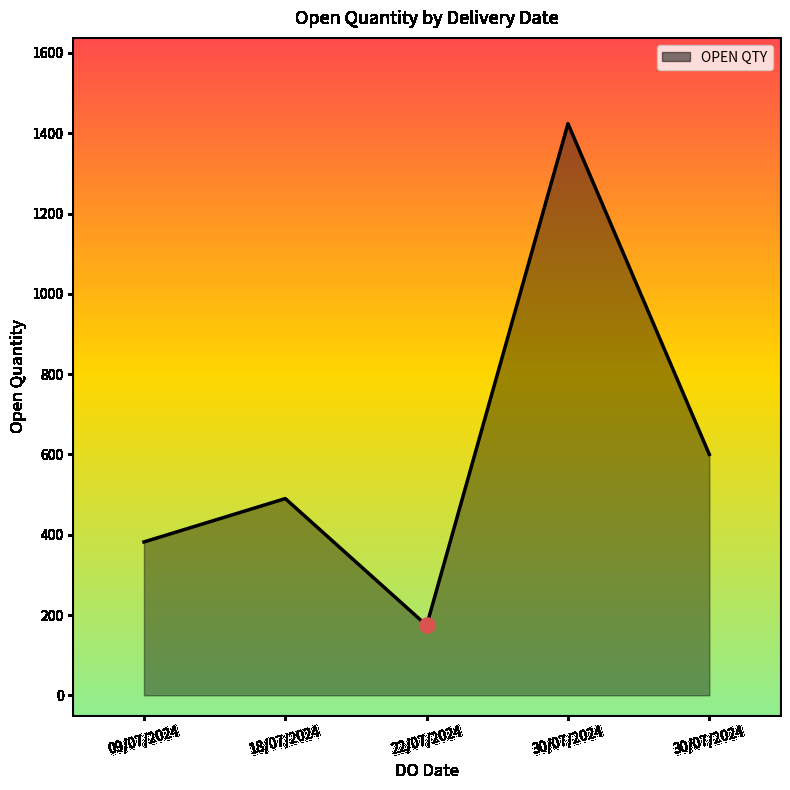

How many values are below 490?

2